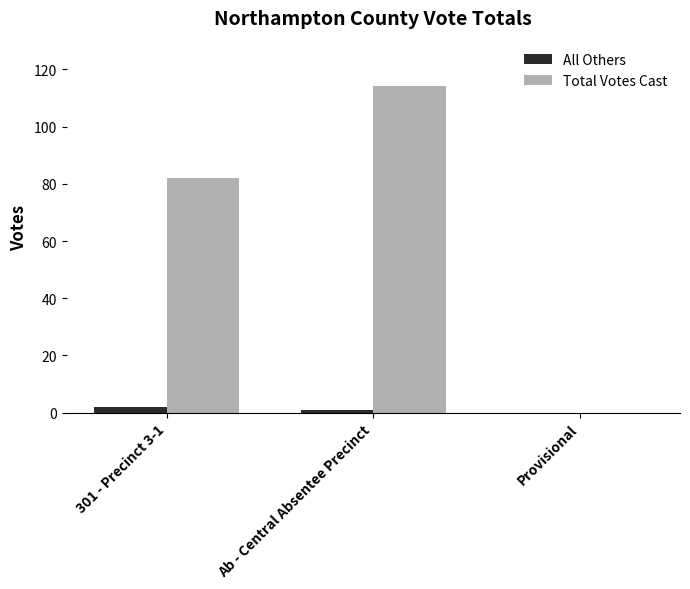

Where is Total Votes Cast nearest to the value 57?

301 - Precinct 3-1